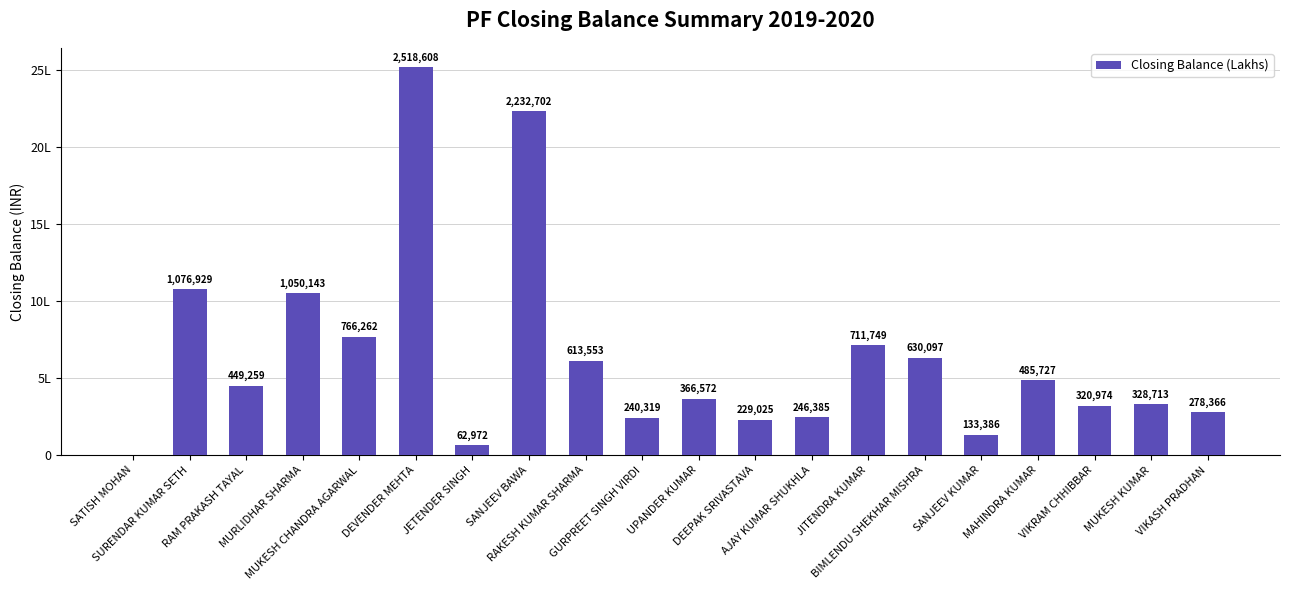

Reading left to right, transcribe all the data shown in this chart.

0	1076929	449259	1050143	766262	2518608	62972	2232702	613553	240319	366572	229025	246385	711749	630097	133386	485727	320974	328713	278366